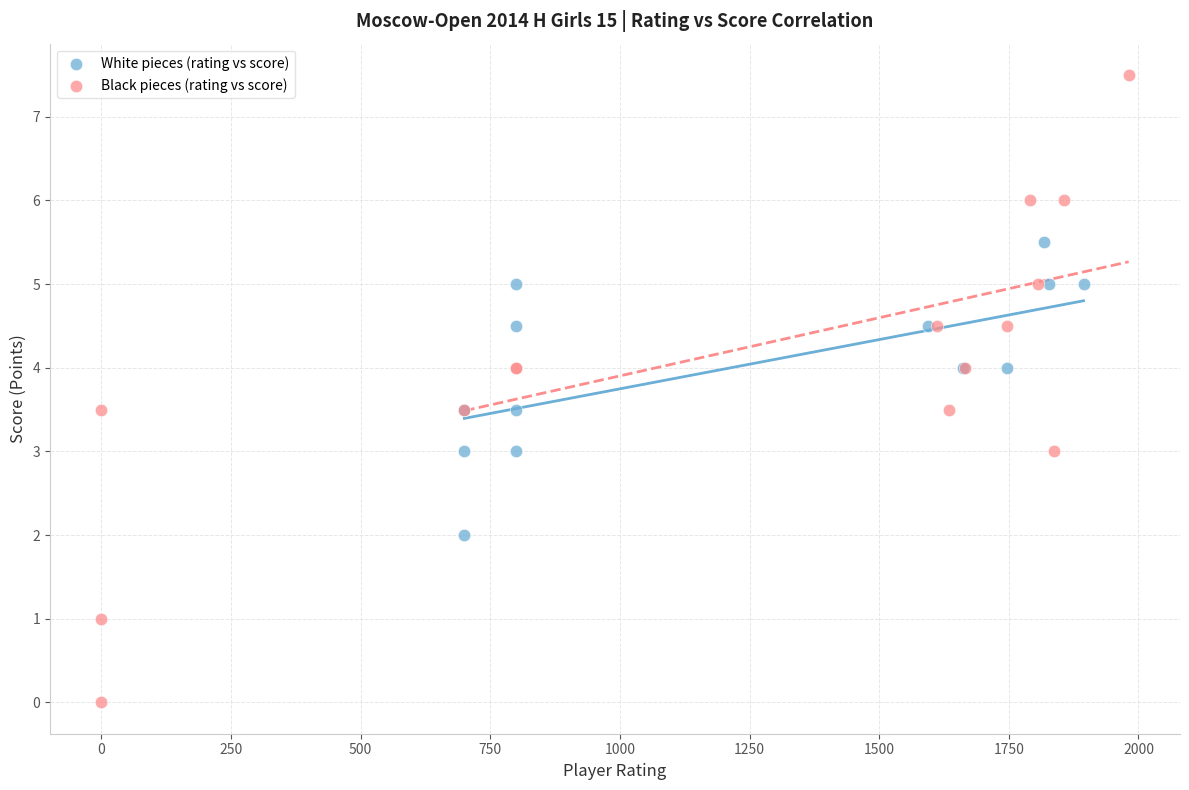

Which series reaches the minimum Y coordinate?

Black pieces (rating vs score)